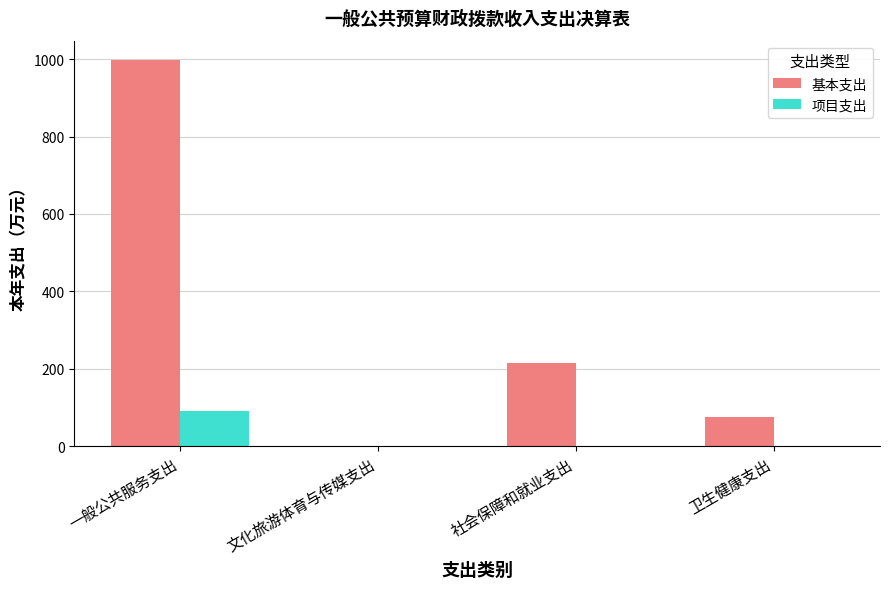

Count the number of data series in this chart.

2